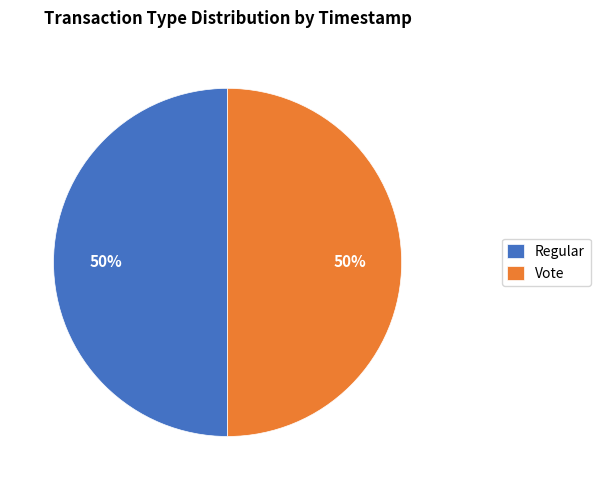

Do Regular and Vote together represent more than half of the pie?

Yes